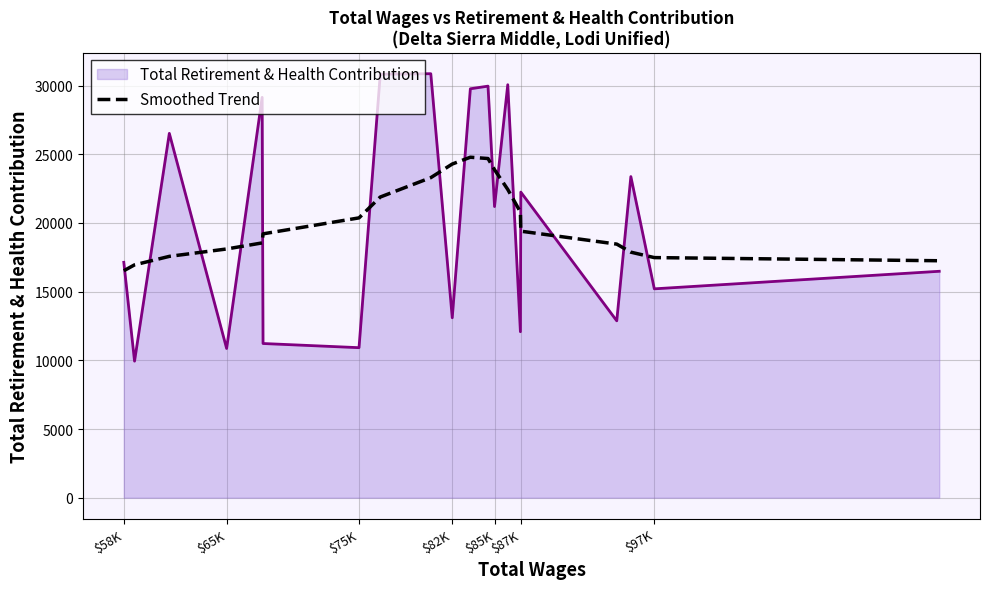

Which series has the widest spread of values?

Total Retirement & Health Contribution